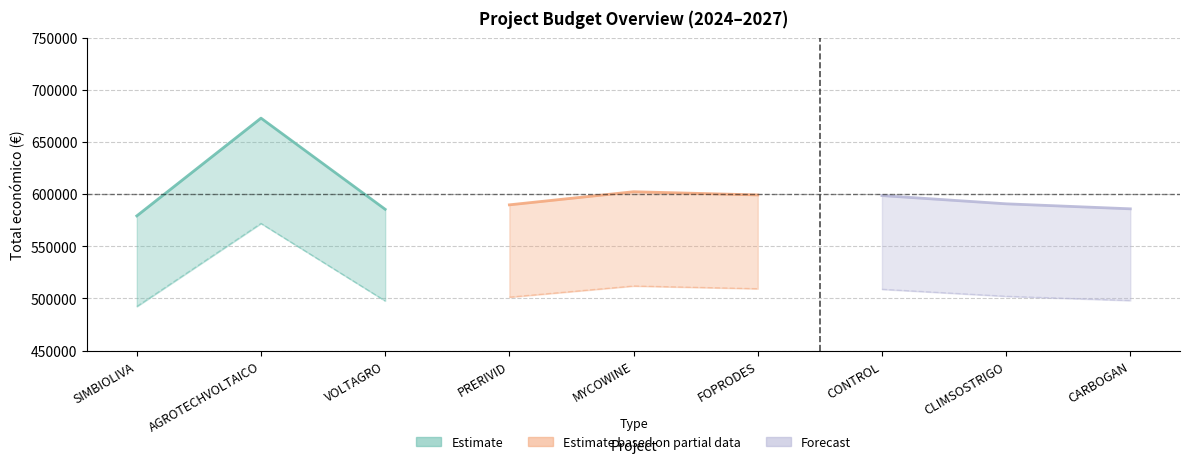

At how many categories does at least one series exceed 426442?

9